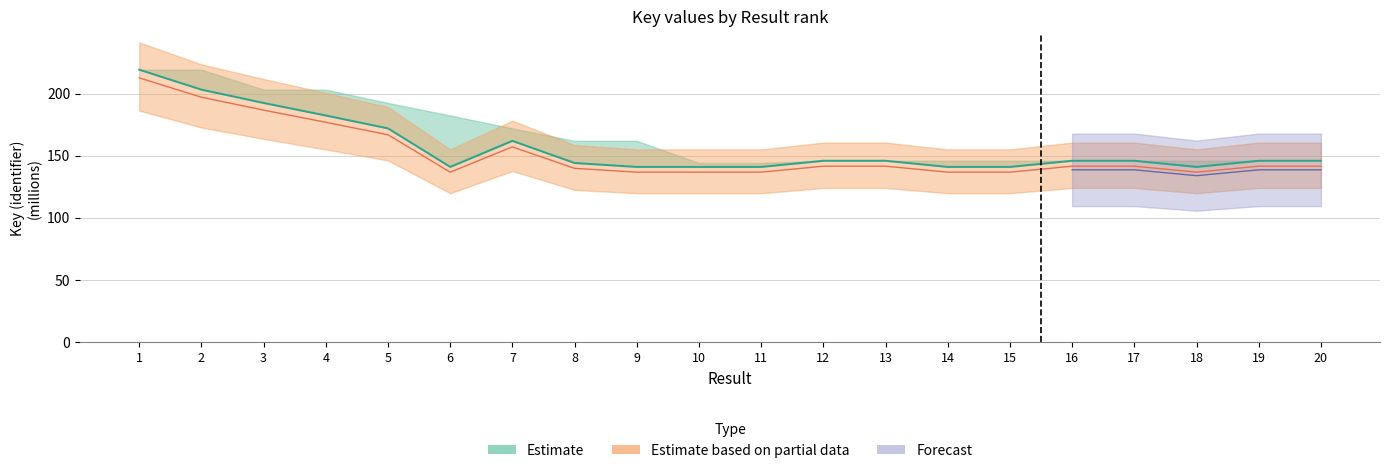

Is it true that the value at 5 is 45.6?

False